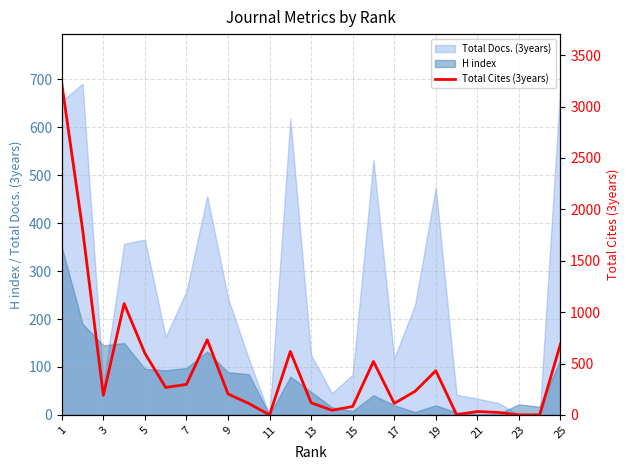

How many interior local peaks (higher than both neighbors) does the data have?

6